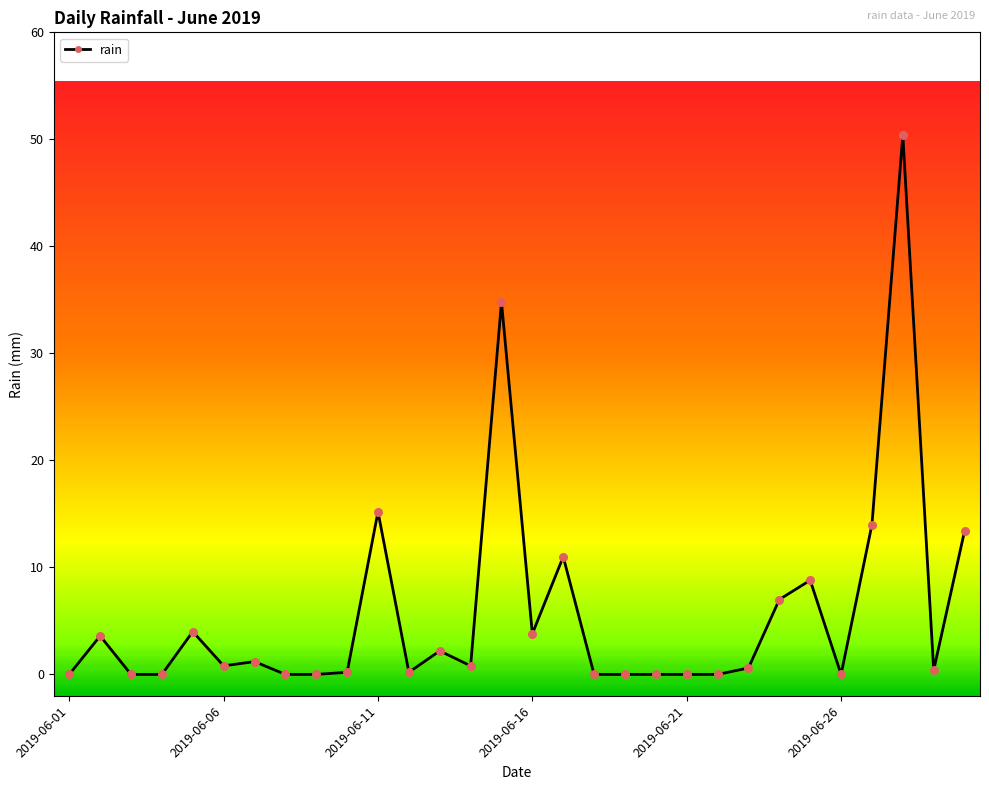

True or false: there are more than 0 points higher than both neighbors.

True